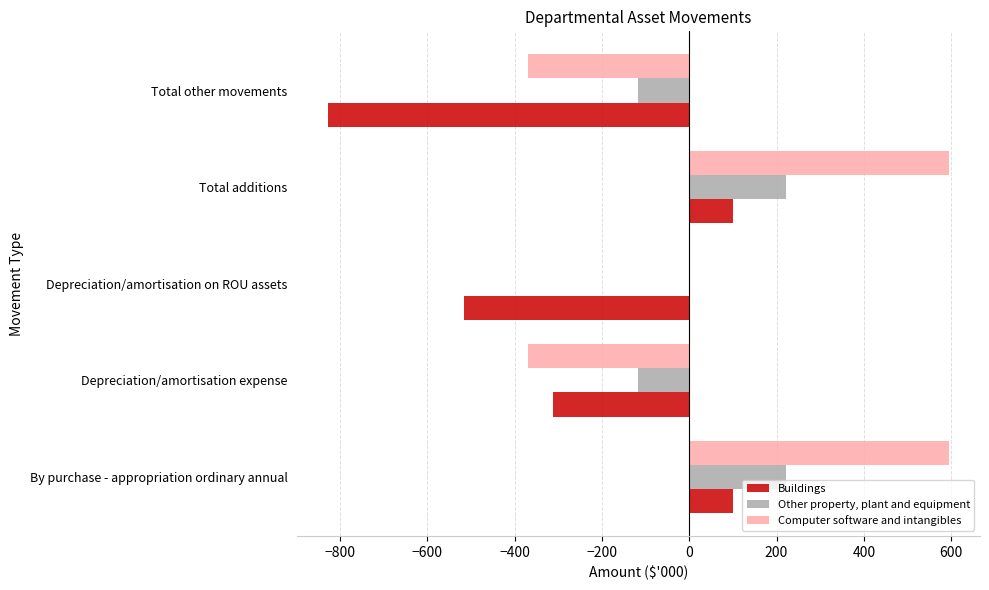

What is the sum of the Computer software and intangibles values at Total other movements and By purchase - appropriation ordinary annual?

225